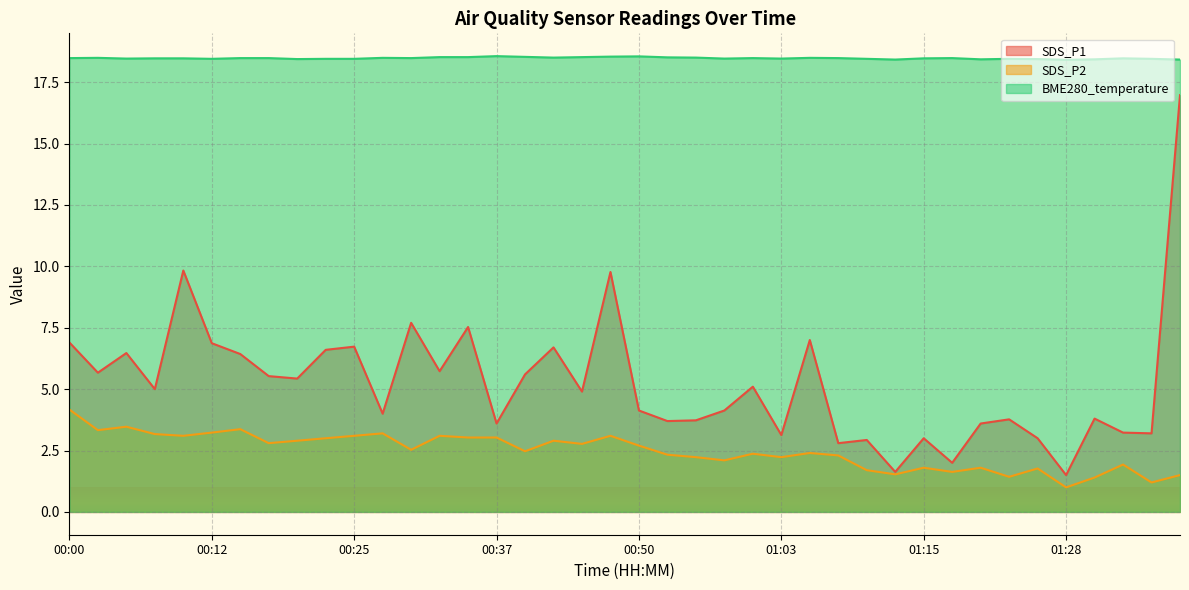

Read the SDS_P2 value at 01:35.

1.2